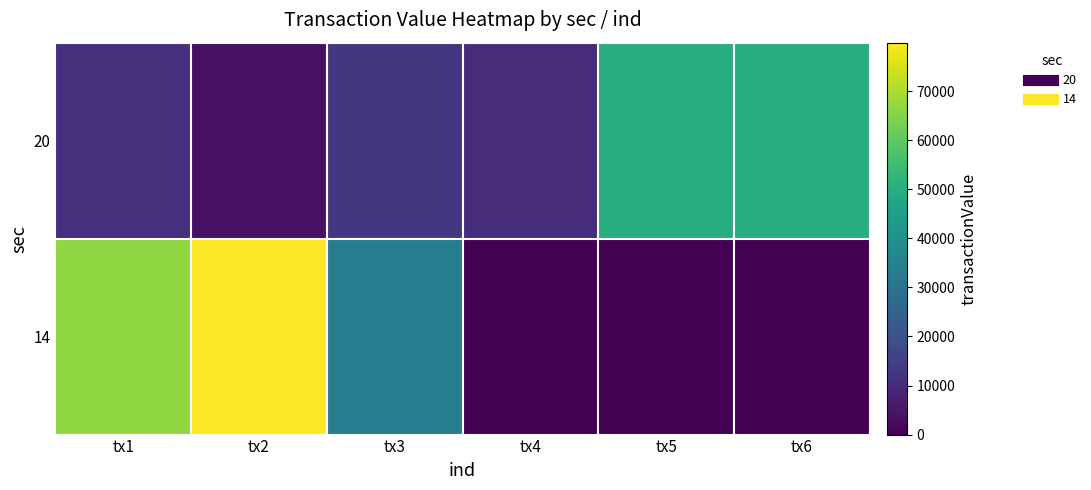

At which category is the sum across all series the highest?

tx2